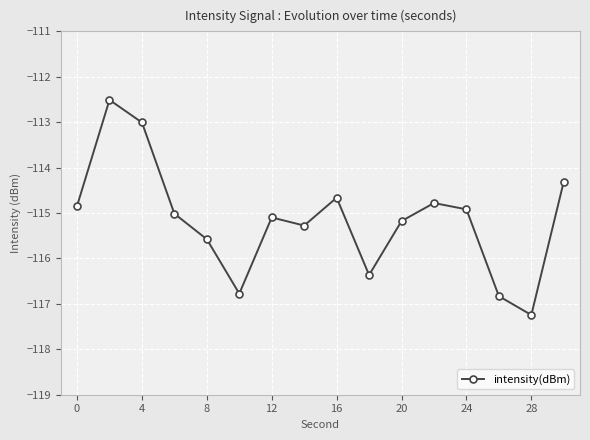

How many points are higher than both their immediate neighbors (excluding endpoints)?

4